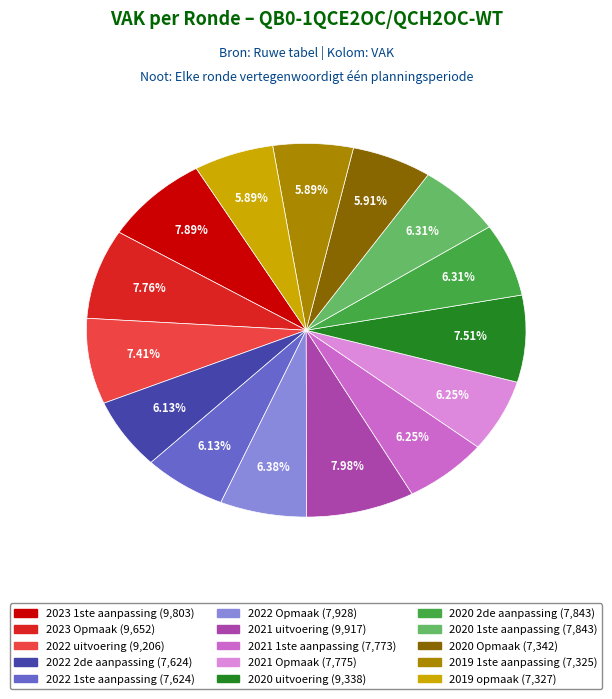

Approximately how many times larger is the value at 2020 2de aanpassing compared to 2020 1ste aanpassing?

1.0